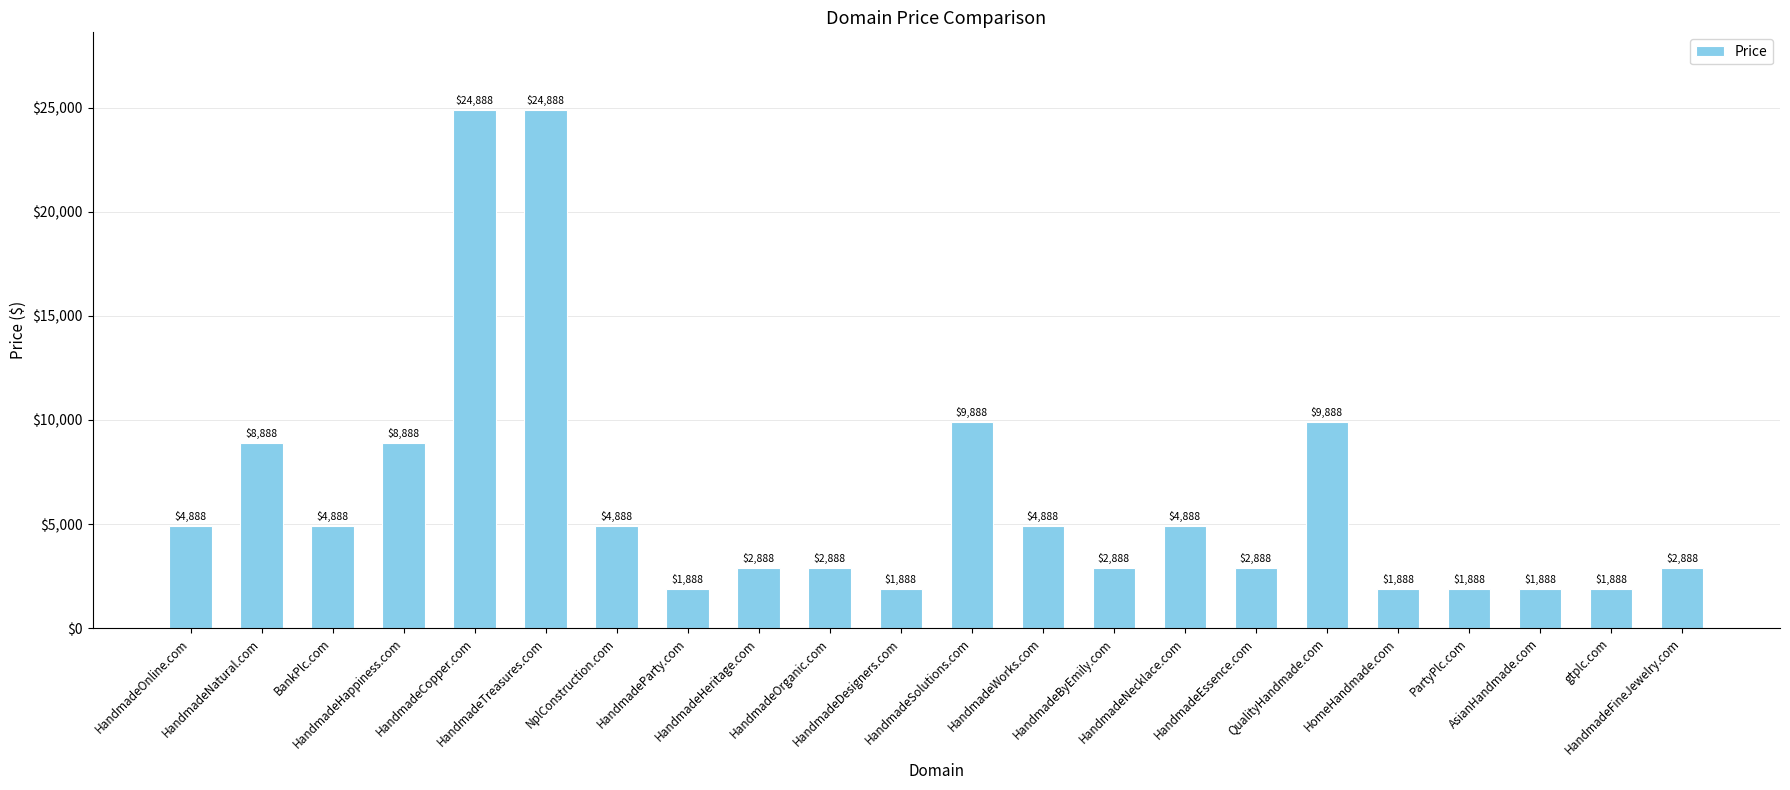

Reading left to right, transcribe all the data shown in this chart.

HandmadeOnline.com=4888	HandmadeNatural.com=8888	BankPlc.com=4888	HandmadeHappiness.com=8888	HandmadeCopper.com=24888	HandmadeTreasures.com=24888	NplConstruction.com=4888	HandmadeParty.com=1888	HandmadeHeritage.com=2888	HandmadeOrganic.com=2888	HandmadeDesigners.com=1888	HandmadeSolutions.com=9888	HandmadeWorks.com=4888	HandmadeByEmily.com=2888	HandmadeNecklace.com=4888	HandmadeEssence.com=2888	QualityHandmade.com=9888	HomeHandmade.com=1888	PartyPlc.com=1888	AsianHandmade.com=1888	gtplc.com=1888	HandmadeFineJewelry.com=2888